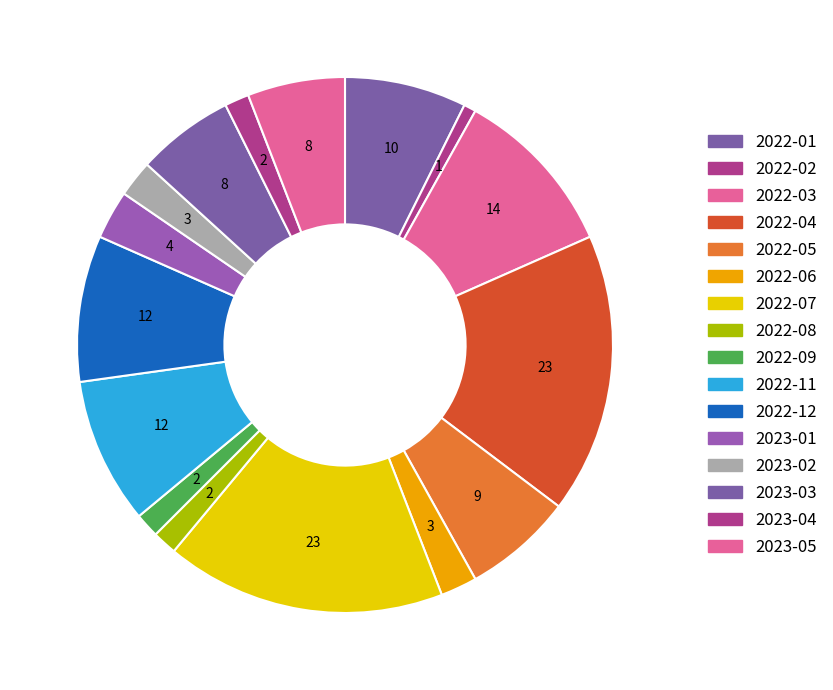

To the nearest percent, what is the combined percentage of 2022-08 and 2022-05?

8%